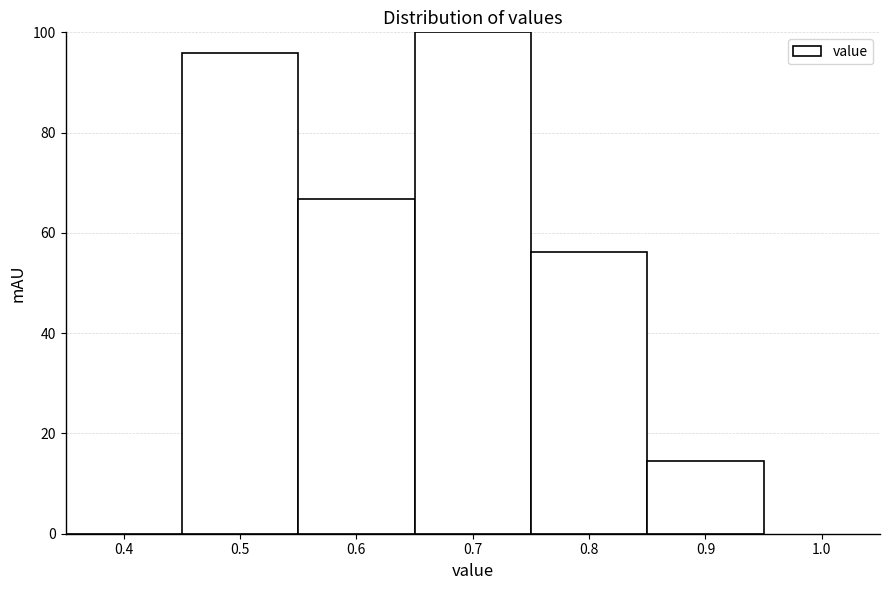

Reading left to right, list every bar in this chart as the range it spans on the x-axis followed by its height. The values are not printed on the chart, so give them approximately, as read against the axis.

0.35 to 0.45: 0
0.45 to 0.55: 96
0.55 to 0.65: 66
0.65 to 0.75: 100
0.75 to 0.85: 56
0.85 to 0.95: 14